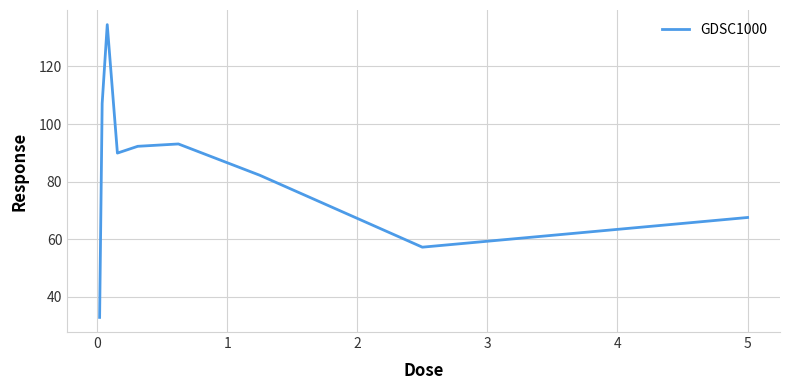

What is the difference between the maximum and minimum values?

101.7